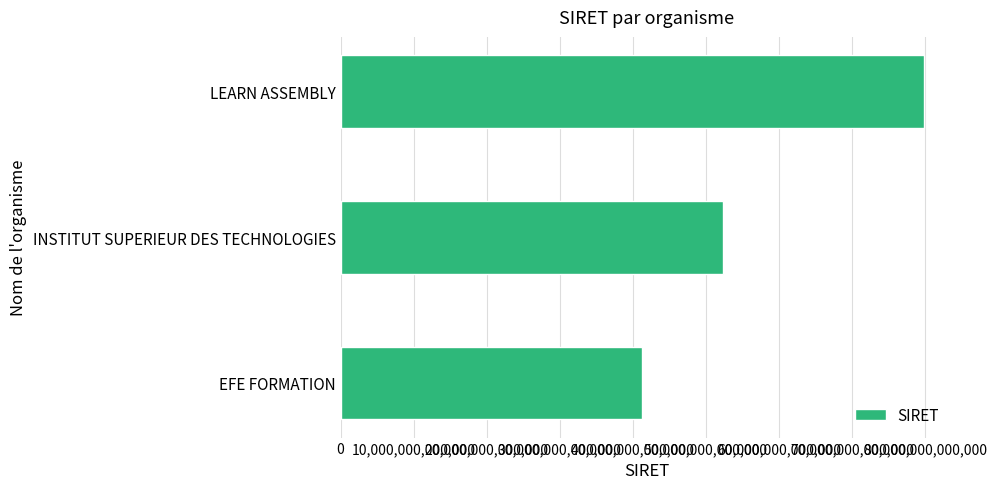

Which has a higher value, EFE FORMATION or LEARN ASSEMBLY?

LEARN ASSEMBLY